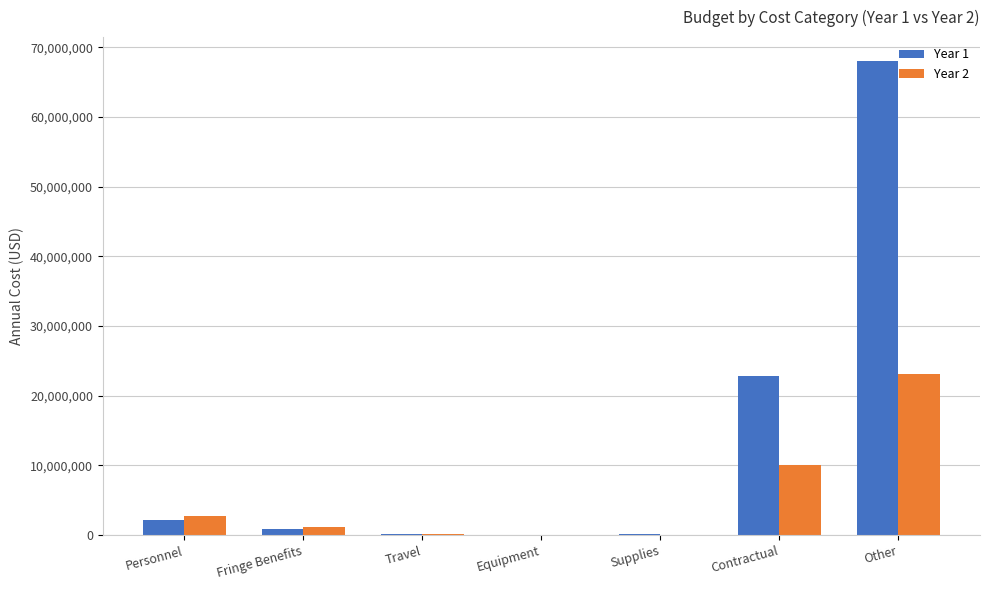

What is the difference between the Year 1 values at Personnel and Other?

65817439.0